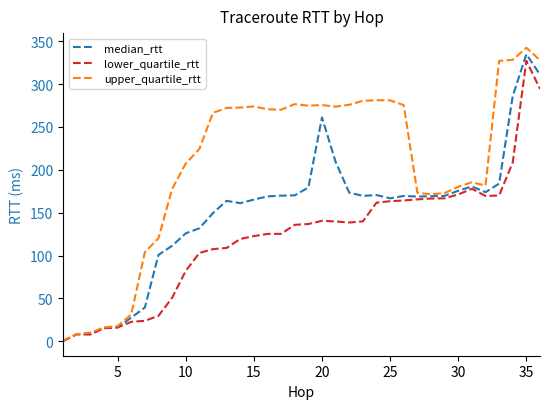

What is the maximum value for median_rtt?

334.8